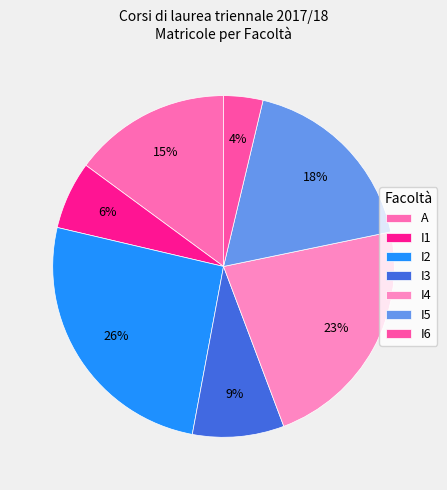

What is the largest slice in the pie chart?

I2